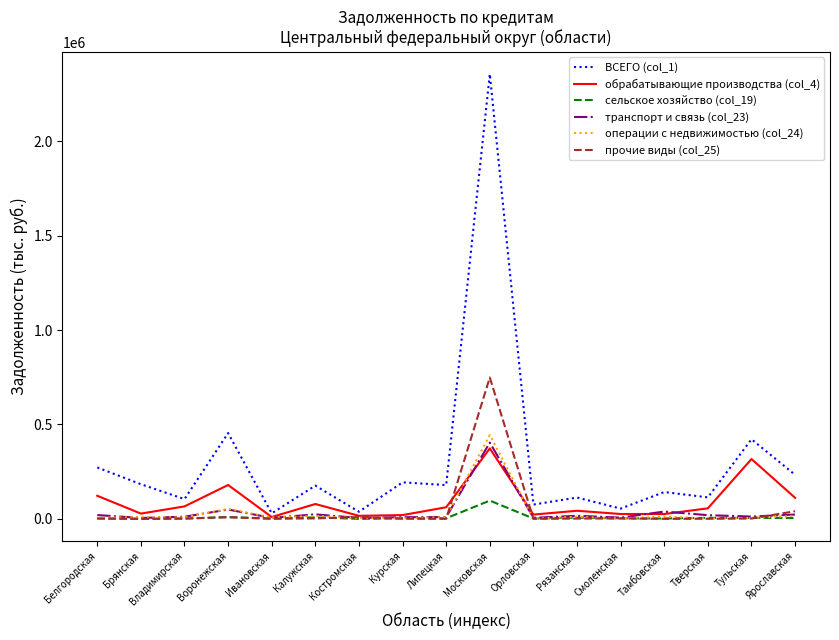

What is the lowest value of the операции с недвижимостью (col_24) series?

1658